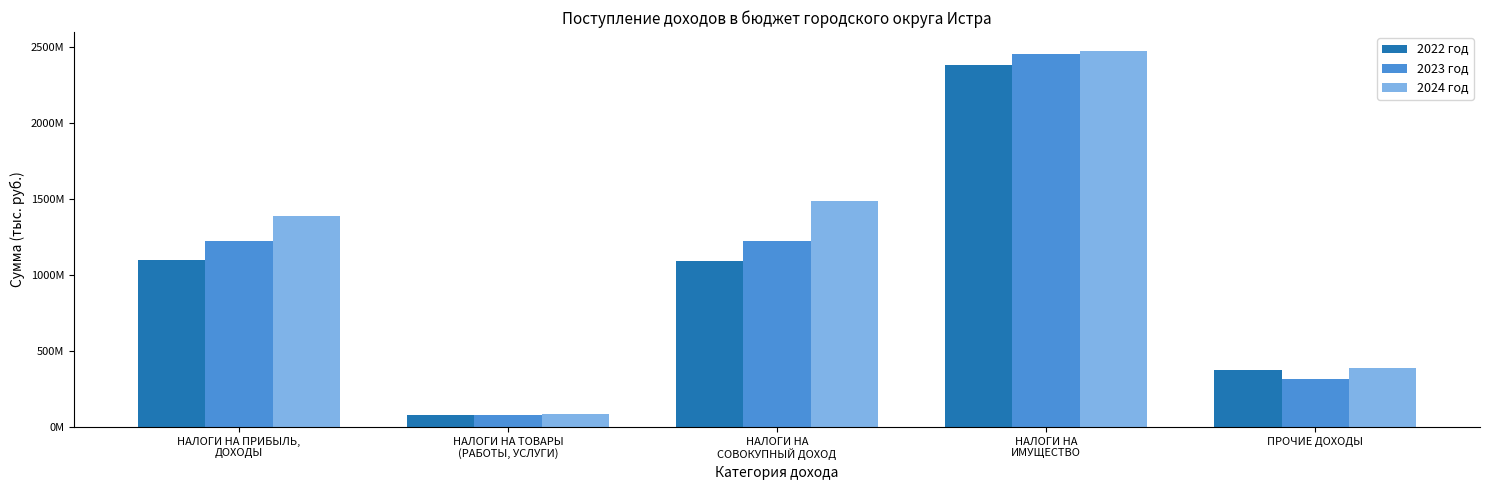

What value does the 2022 год series have at НАЛОГИ НА
ИМУЩЕСТВО, to the nearest 100?

2377709800